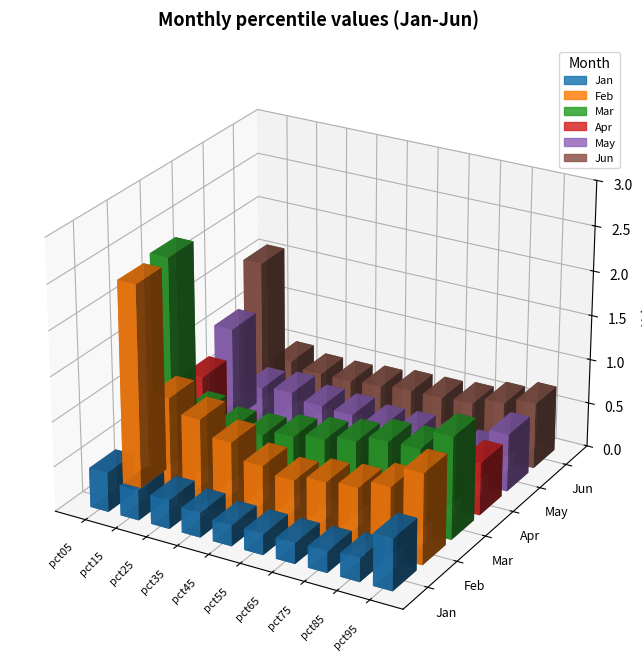

Is the value of Mar at pct65 greater than the value of Apr at pct35?

Yes